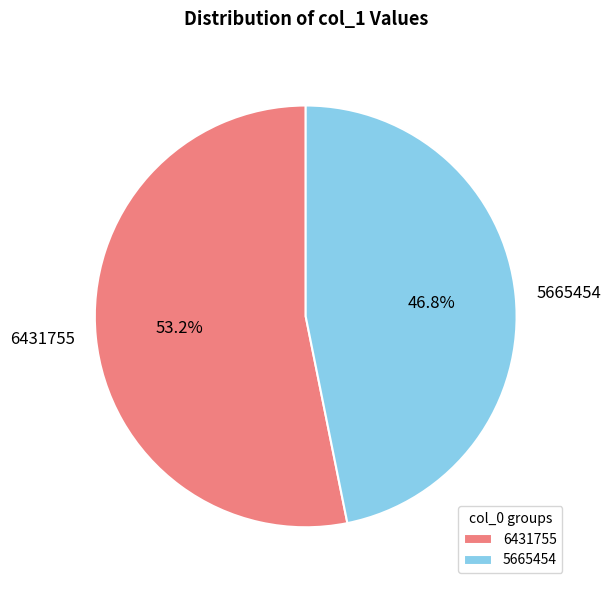

Does any single category account for the majority?

Yes